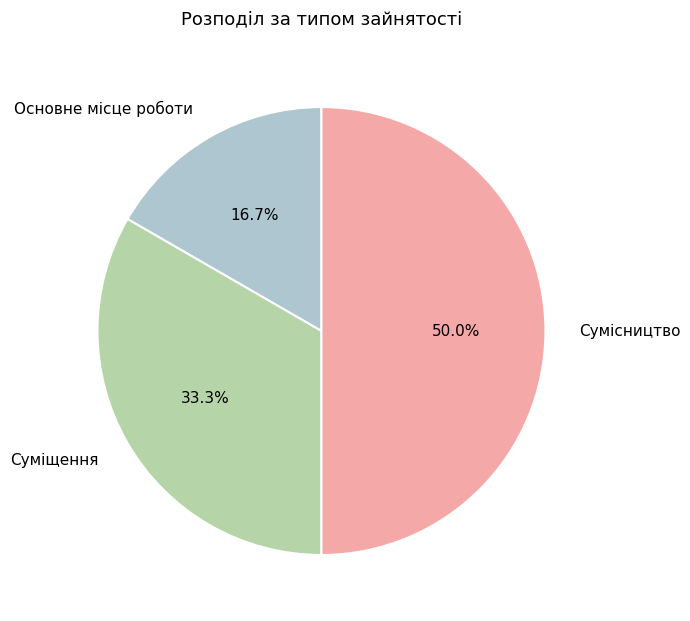

Count the number of slices in the pie.

3